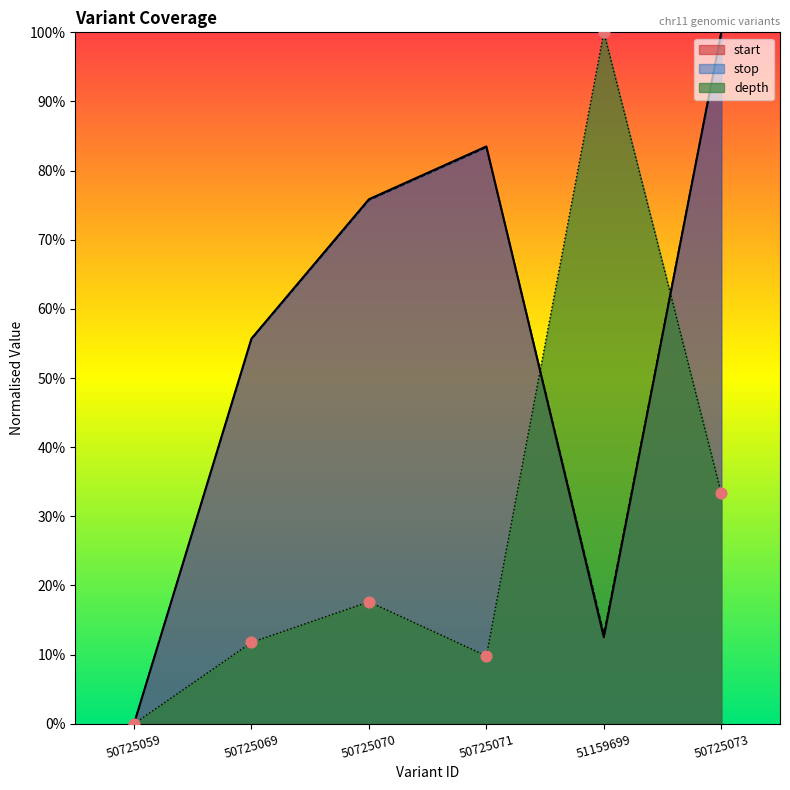

Which series contains the highest Y value?

start